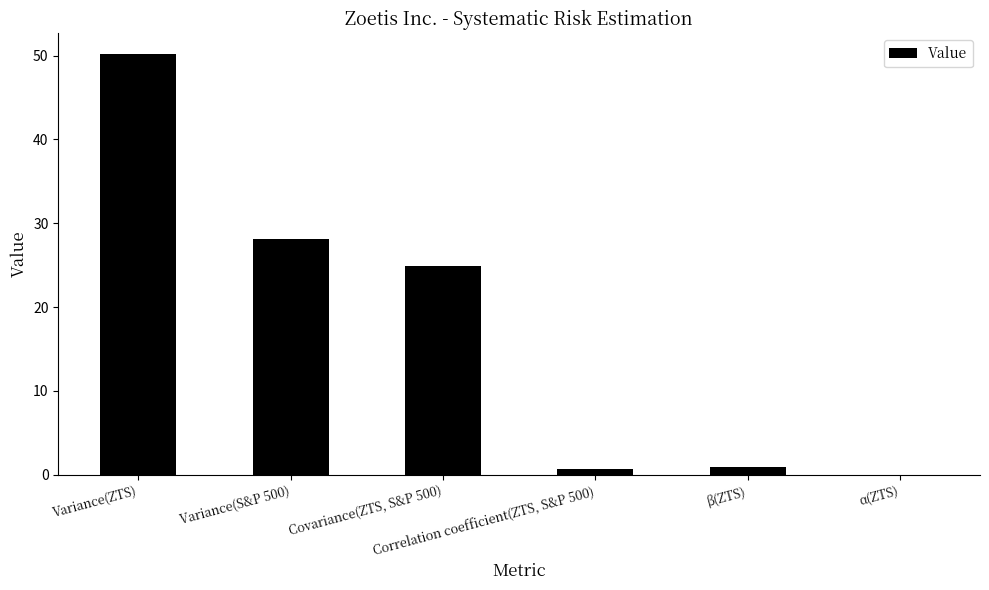

Which label corresponds to the largest value in the chart?

Variance(ZTS)